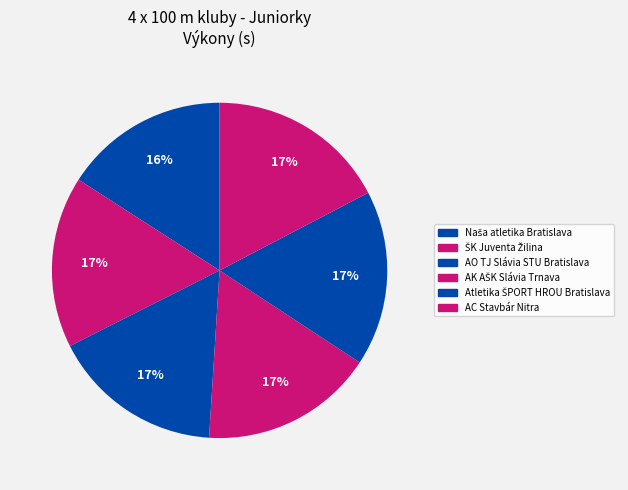

To the nearest percent, what is the combined percentage of AC Stavbár Nitra and AO TJ Slávia STU Bratislava?

34%